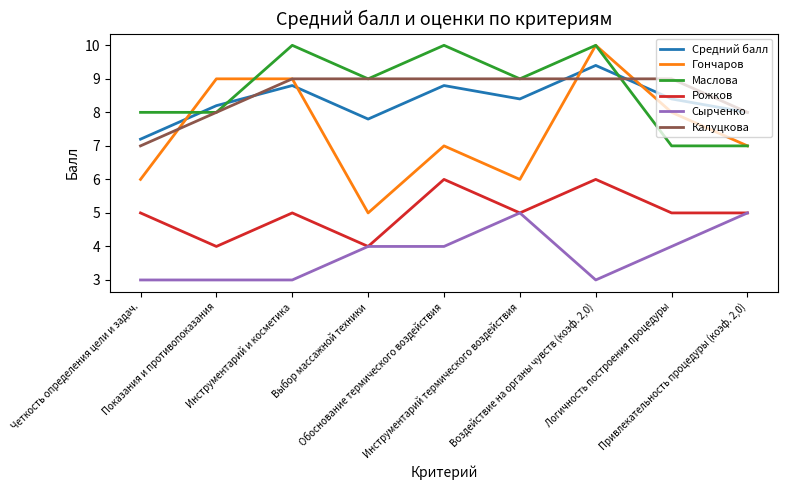

Reading right to left, extract all data points from this chart.

Средний балл: 8.0	8.4	9.4	8.4	8.8	7.8	8.8	8.2	7.2
Гончаров: 7.0	8.0	10.0	6.0	7.0	5.0	9.0	9.0	6.0
Маслова: 7.0	7.0	10.0	9.0	10.0	9.0	10.0	8.0	8.0
Рожков: 5.0	5.0	6.0	5.0	6.0	4.0	5.0	4.0	5.0
Сырченко: 5.0	4.0	3.0	5.0	4.0	4.0	3.0	3.0	3.0
Калуцкова: 8.0	9.0	9.0	9.0	9.0	9.0	9.0	8.0	7.0